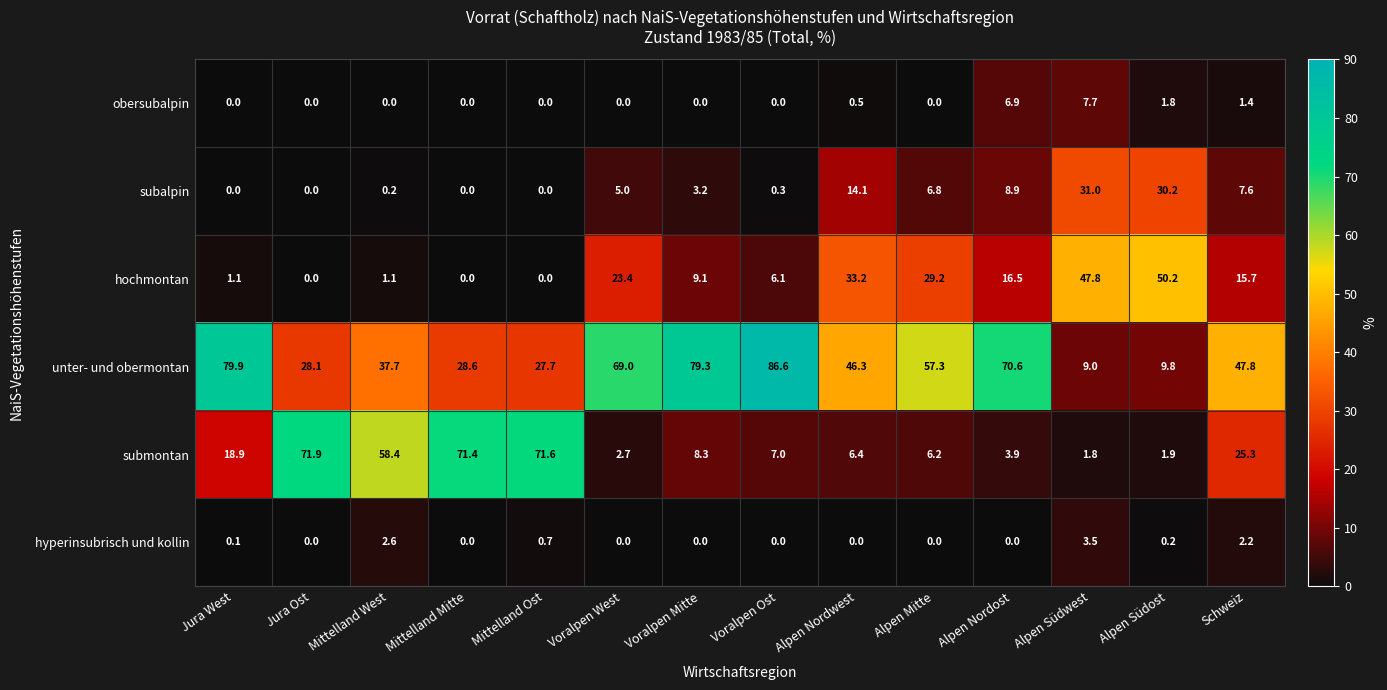

What is the spread (max minus min) of values at Mittelland Mitte?

71.4